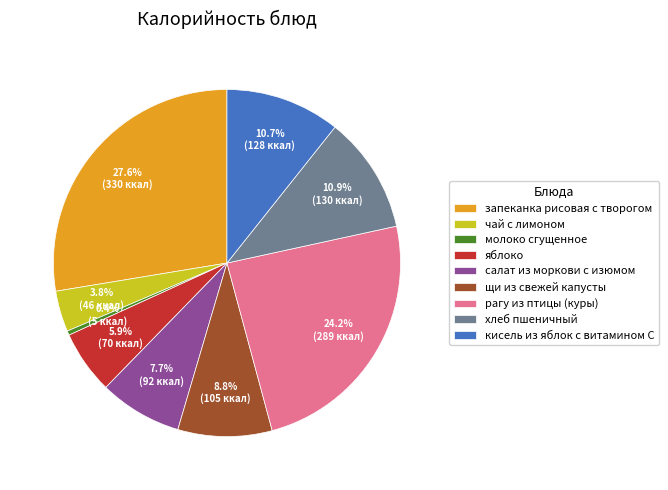

The хлеб пшеничный slice represents 11% of the pie. True or false?

True